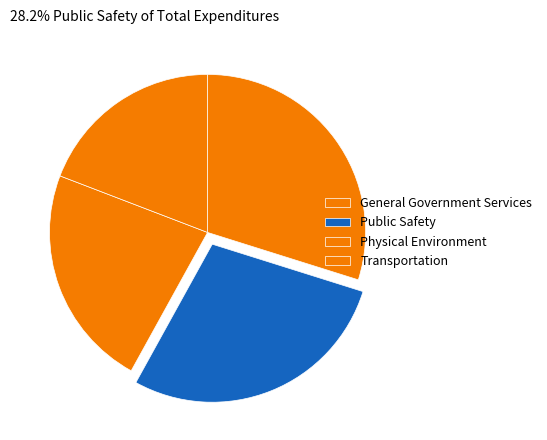

Does Public Safety represent more than half of the total?

No